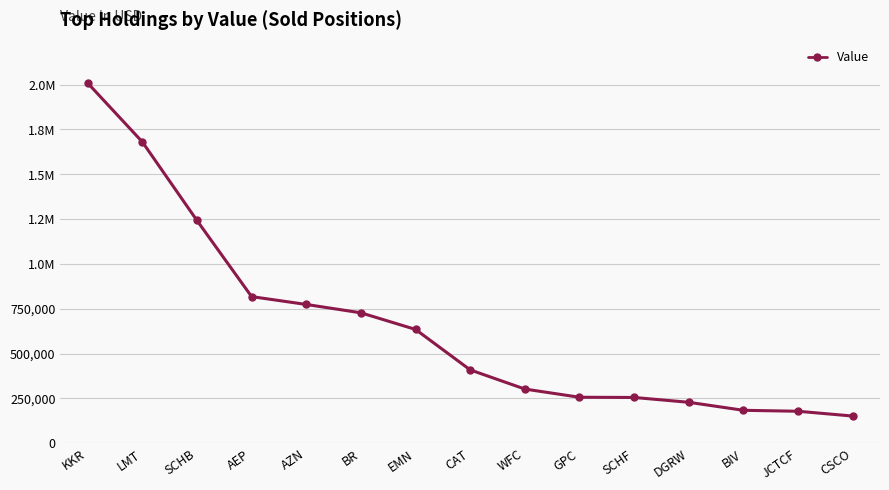

Is this an area chart (filled region under the line)?

No